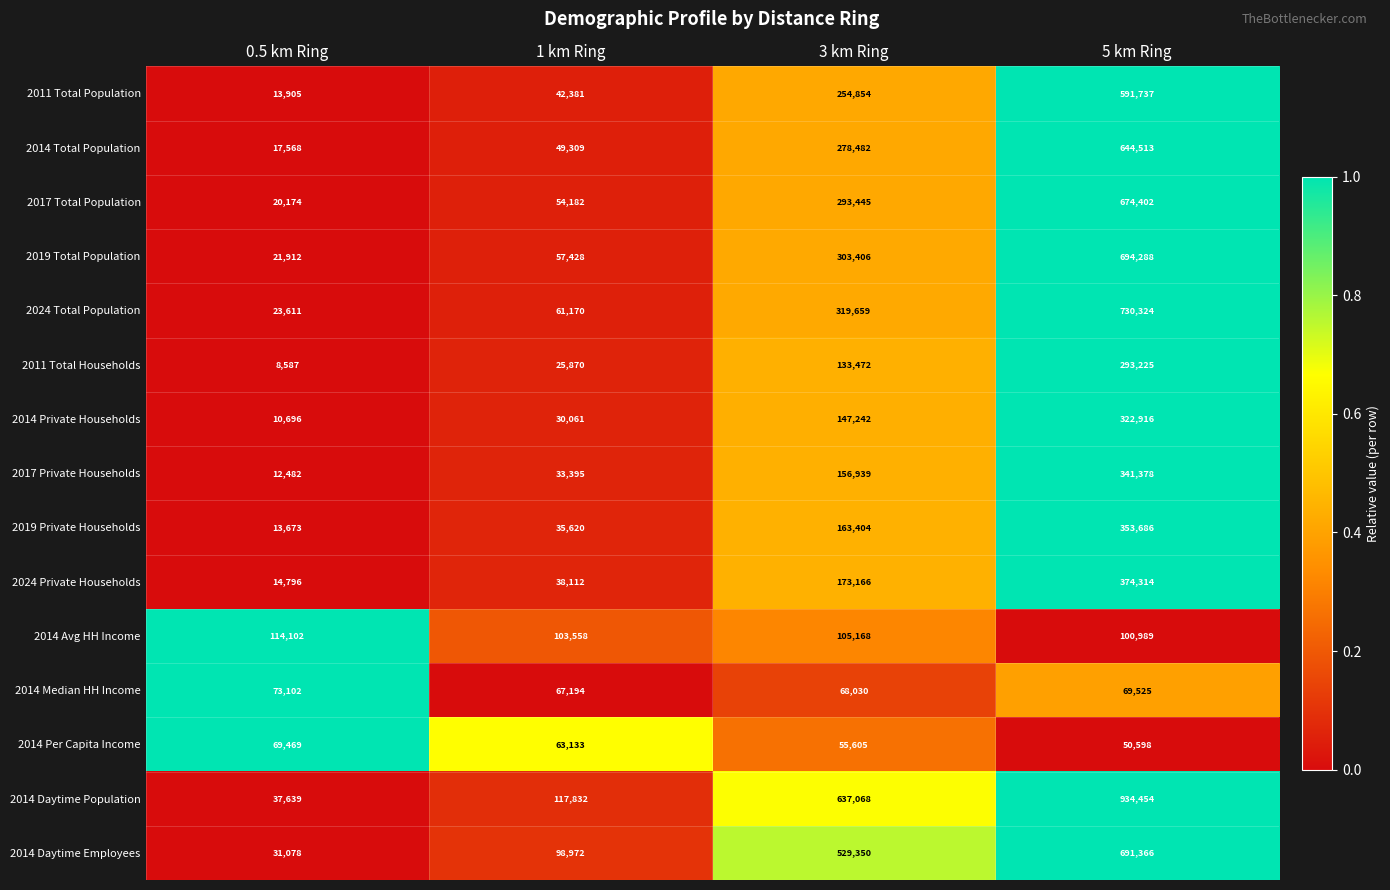

What is the sum of the 2014 Per Capita Income values at 0.5 km Ring and 3 km Ring?

125074